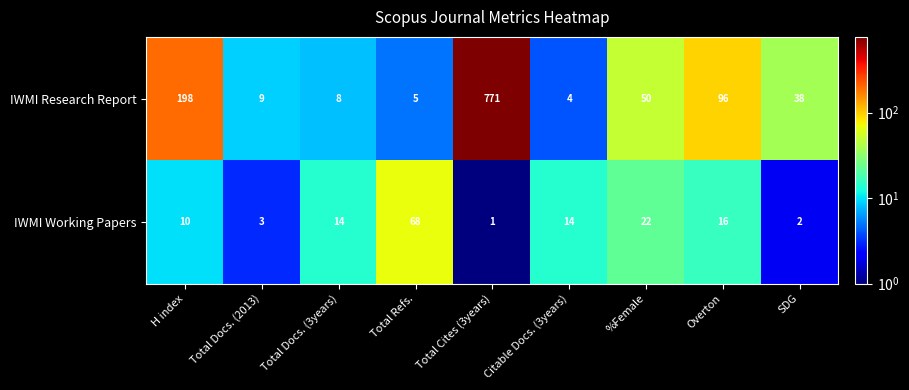

List the series in order of their peak value, highest first.

IWMI Research Report, IWMI Working Papers